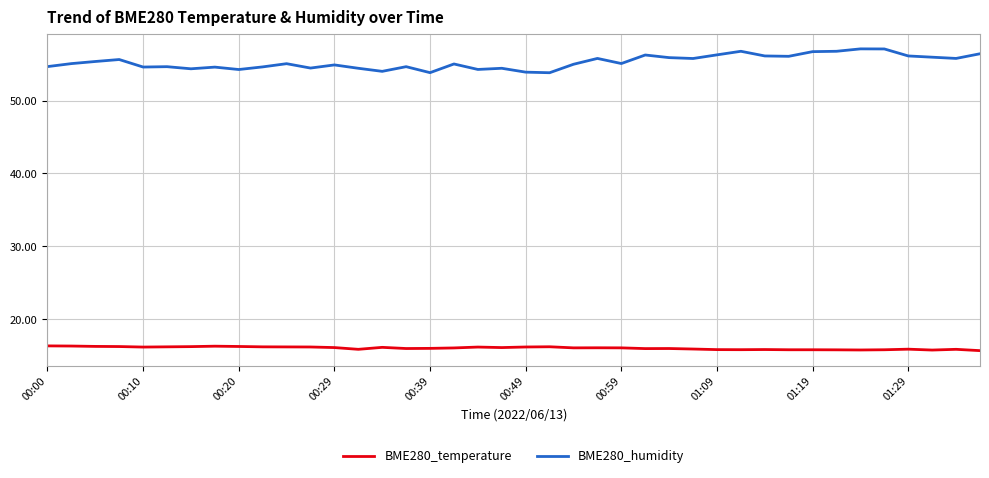

Which series has the largest range (max minus min)?

BME280_humidity